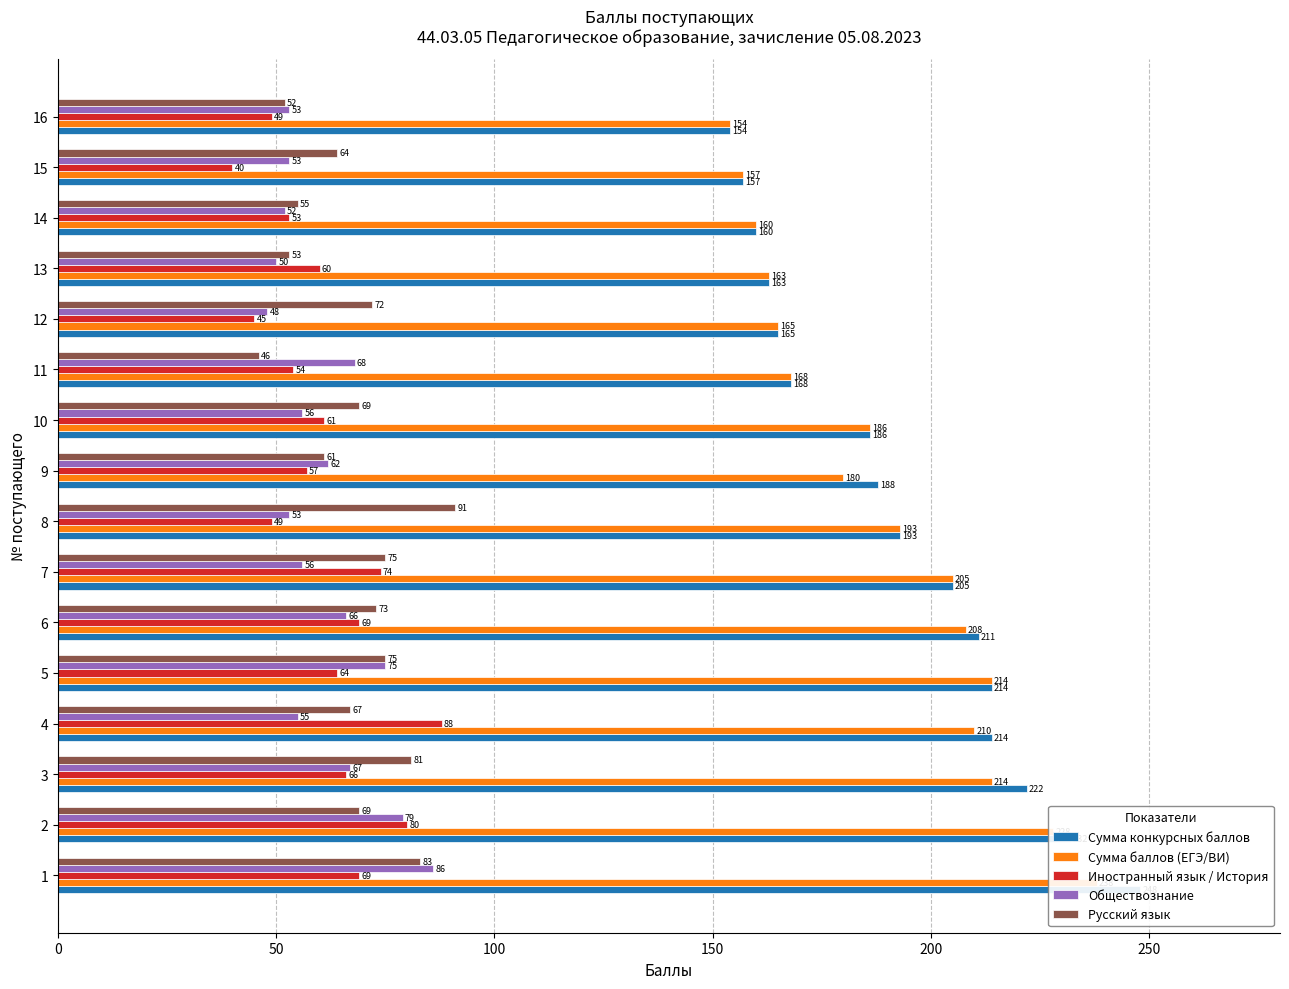

Is the value of Иностранный язык / История at 4 greater than the value of Сумма баллов (ЕГЭ/ВИ) at 9?

No